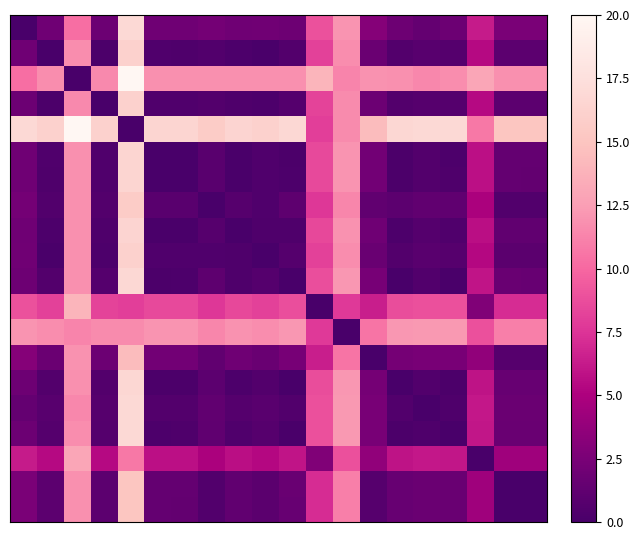

Count the number of data series in this chart.

20